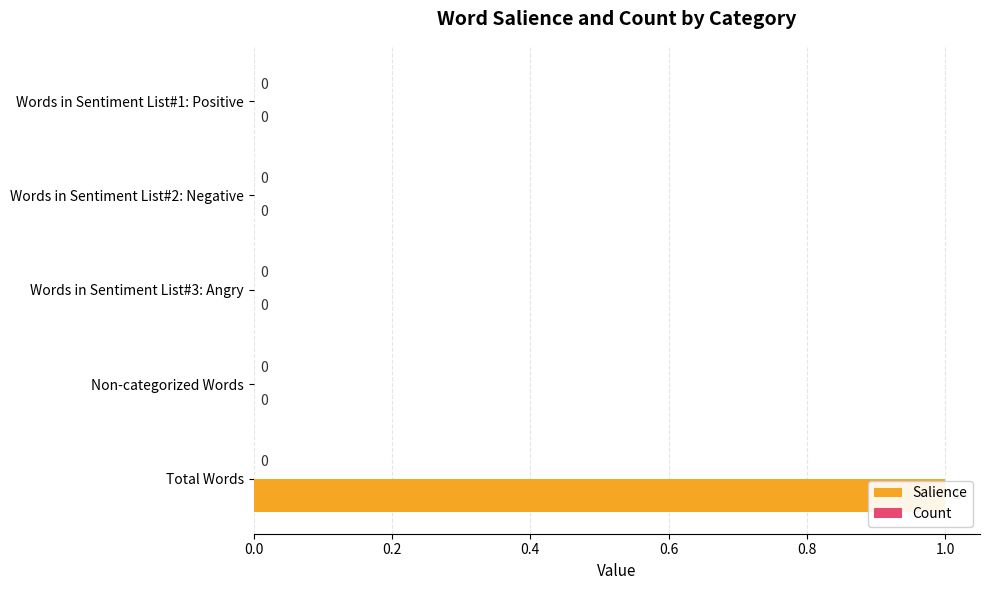

Count the number of data series in this chart.

2